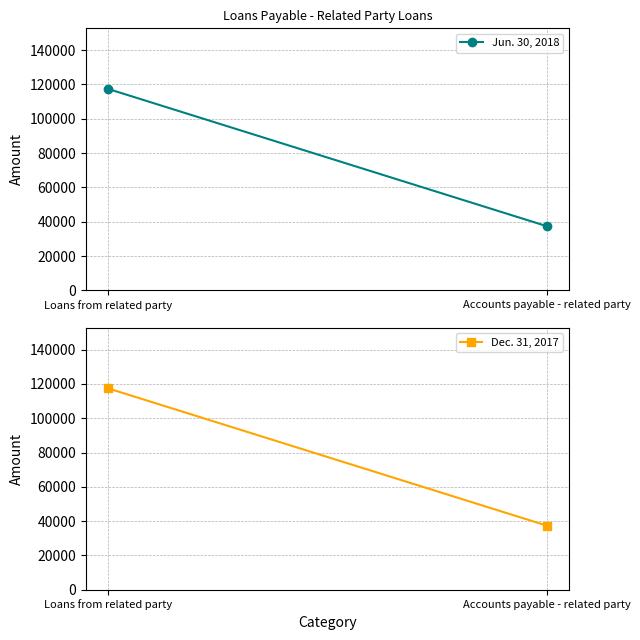

Rank the series by their maximum value, from highest to lowest.

Jun. 30, 2018, Dec. 31, 2017